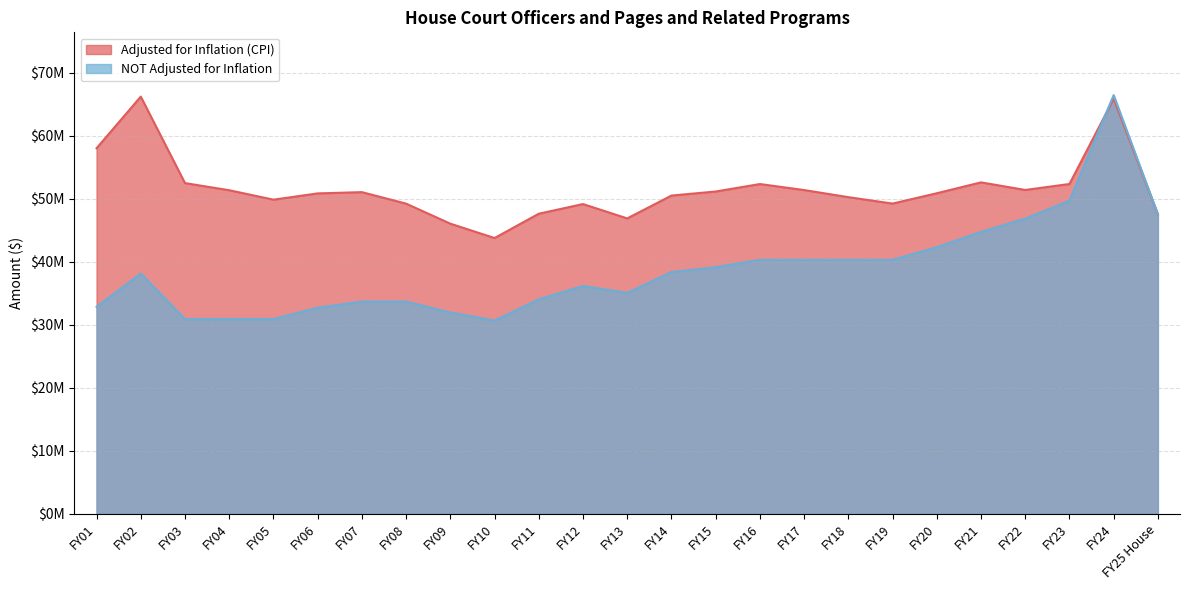

Rank the series by their average value, from lowest to highest.

NOT Adjusted for Inflation, Adjusted for Inflation (CPI)